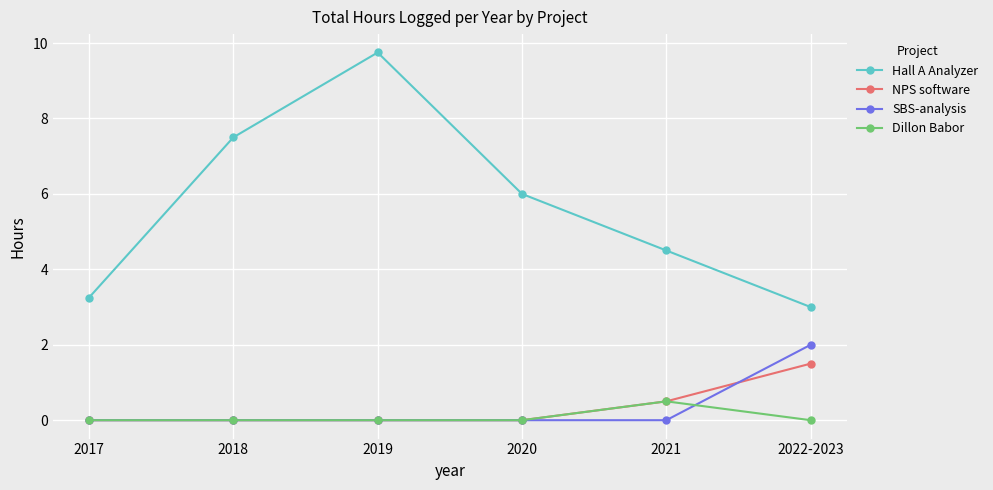

True or false: Hall A Analyzer and SBS-analysis cross at least once.

False